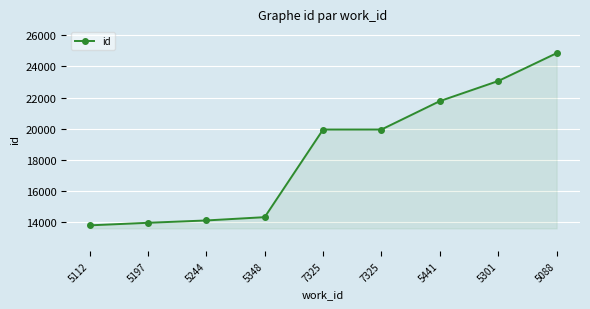

At which label is the value closest to 19329?

7325